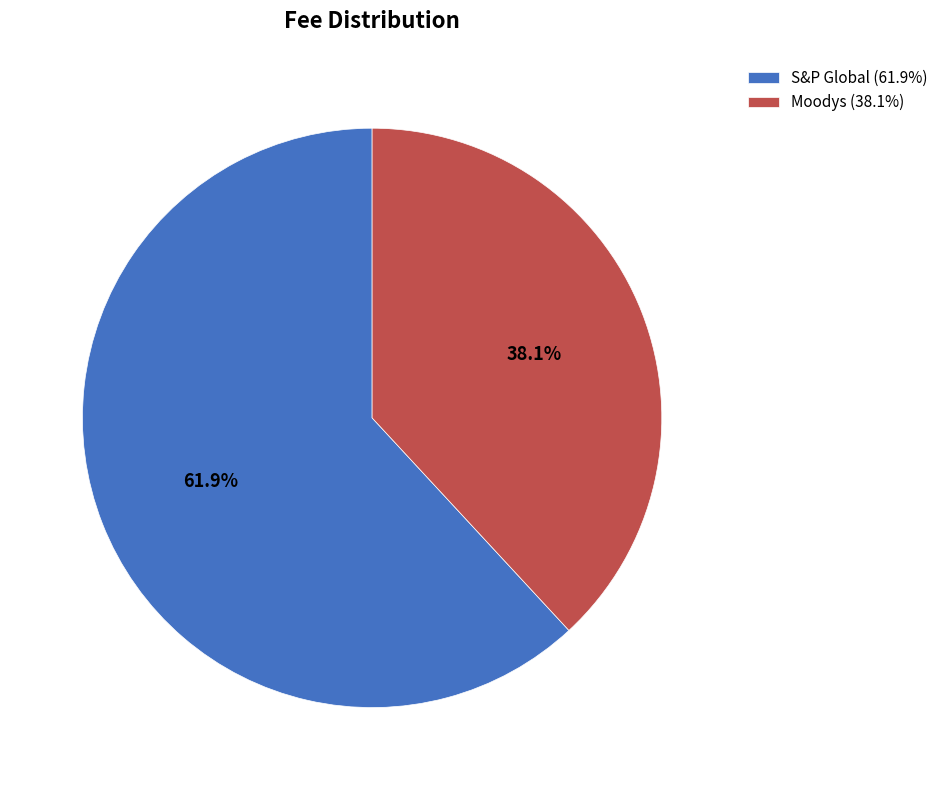

To the nearest percent, what percentage of the pie is Moodys?

38%